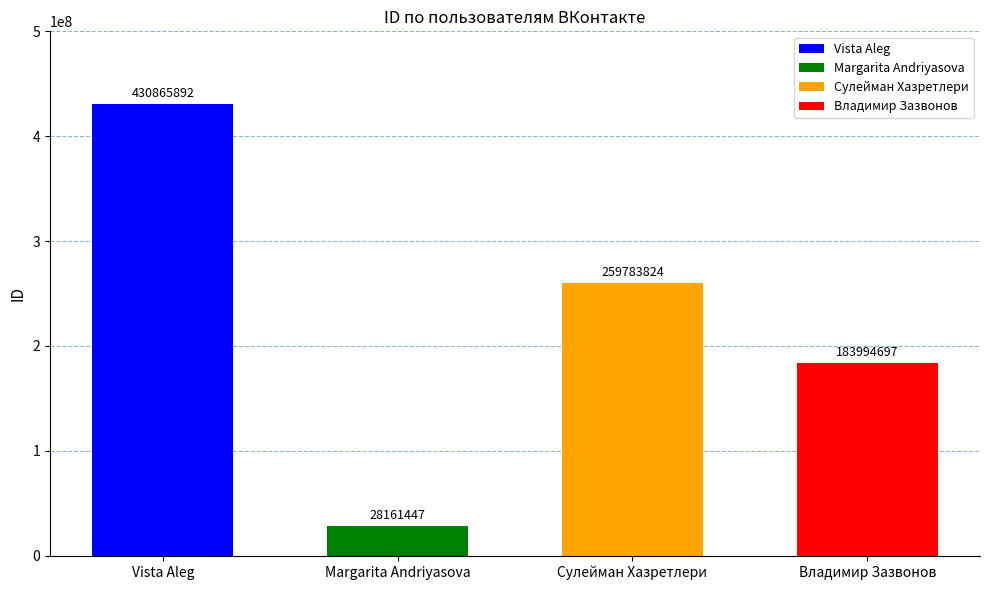

The value at Владимир Зазвонов is 285025873. True or false?

False